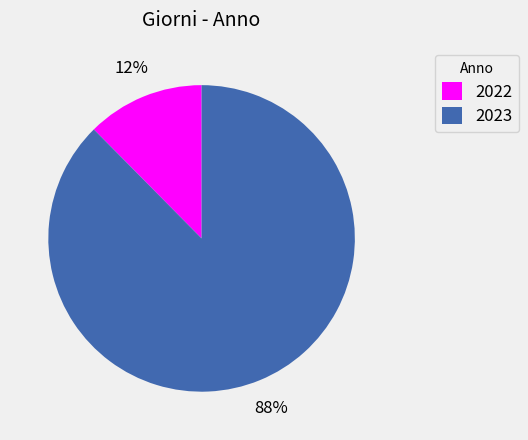

How many slices are in this pie chart?

2